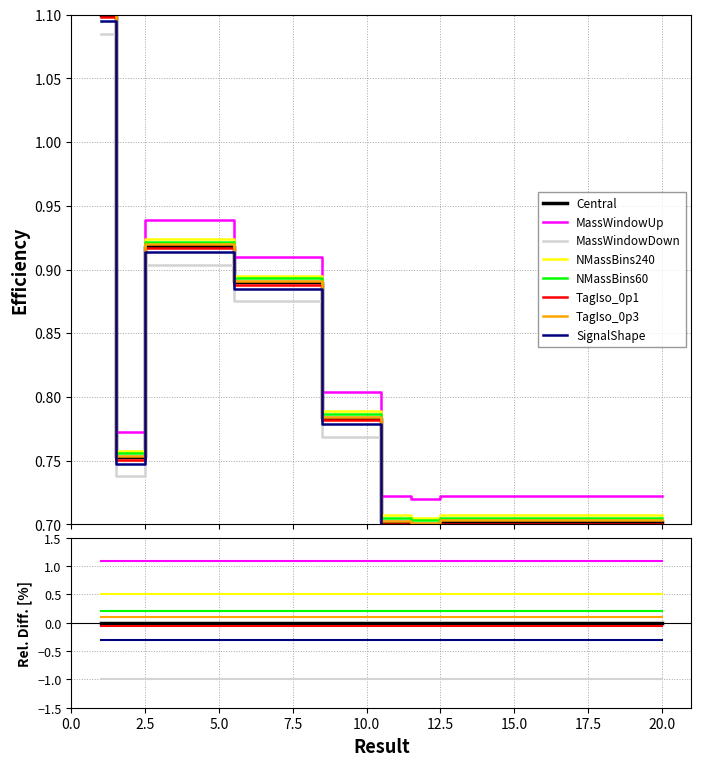

At which category does the chart reach its peak across all series?

1